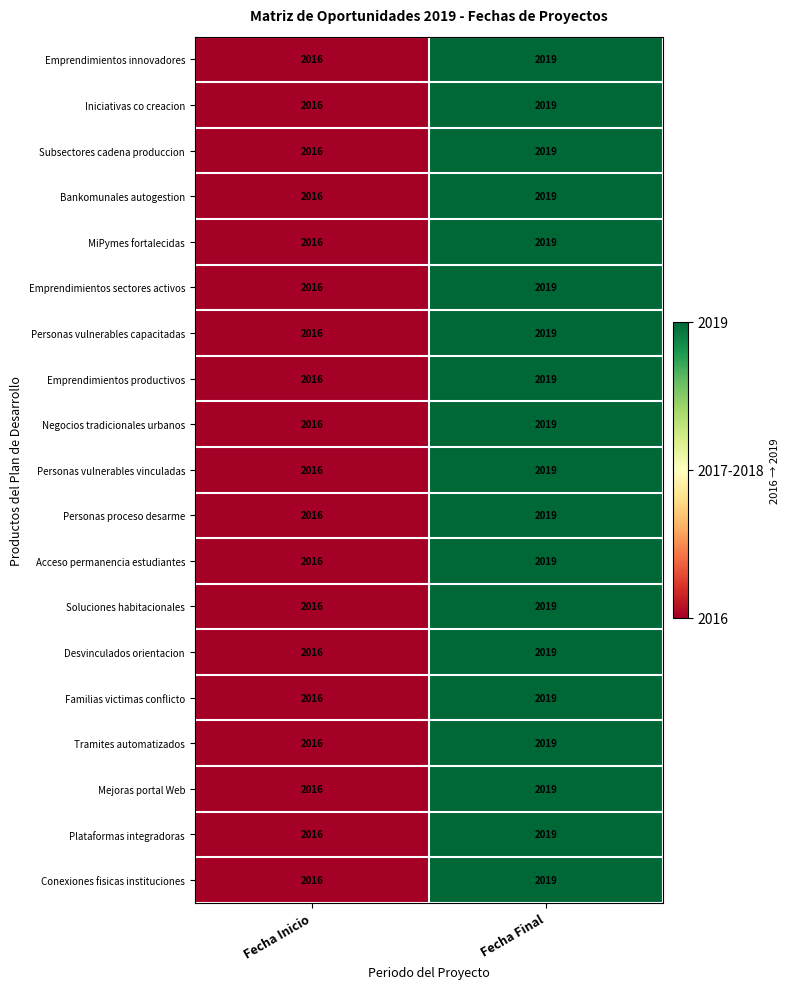

The MiPymes fortalecidas series shows 2016 at Fecha Inicio. True or false?

True